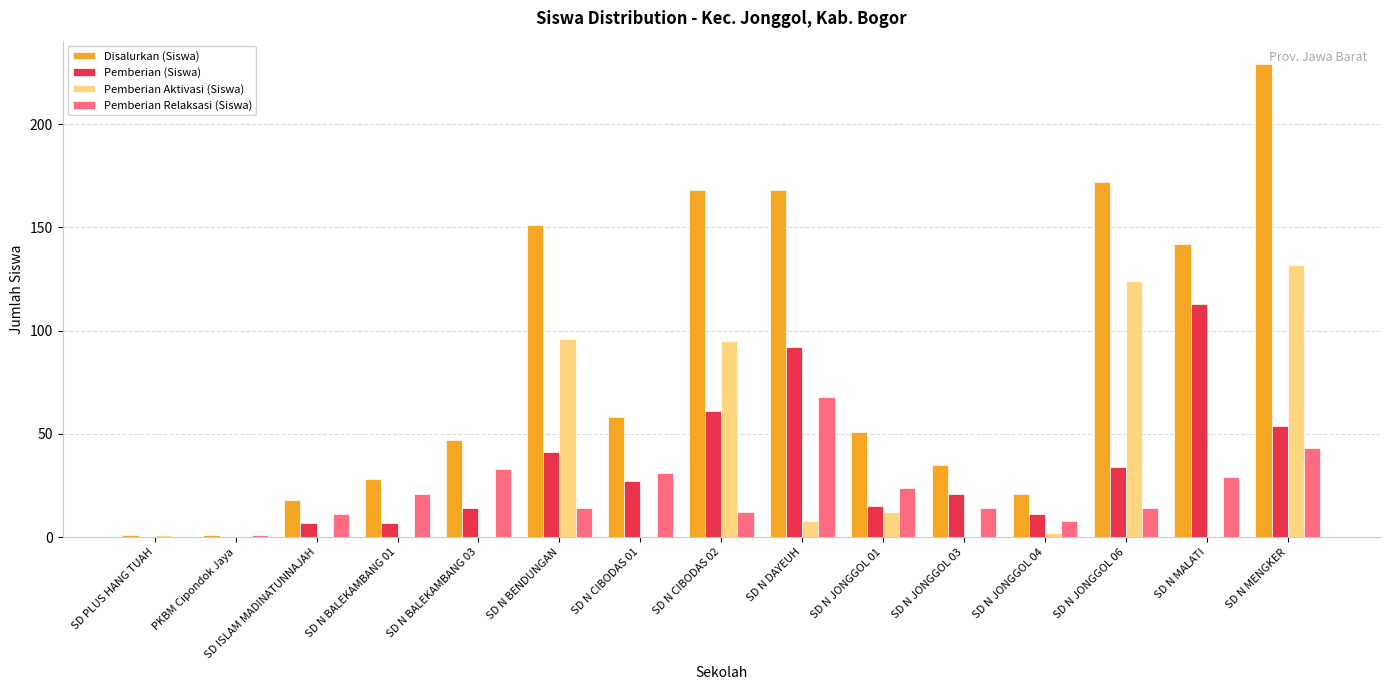

What is the sum of all Pemberian Relaksasi (Siswa) values?

323